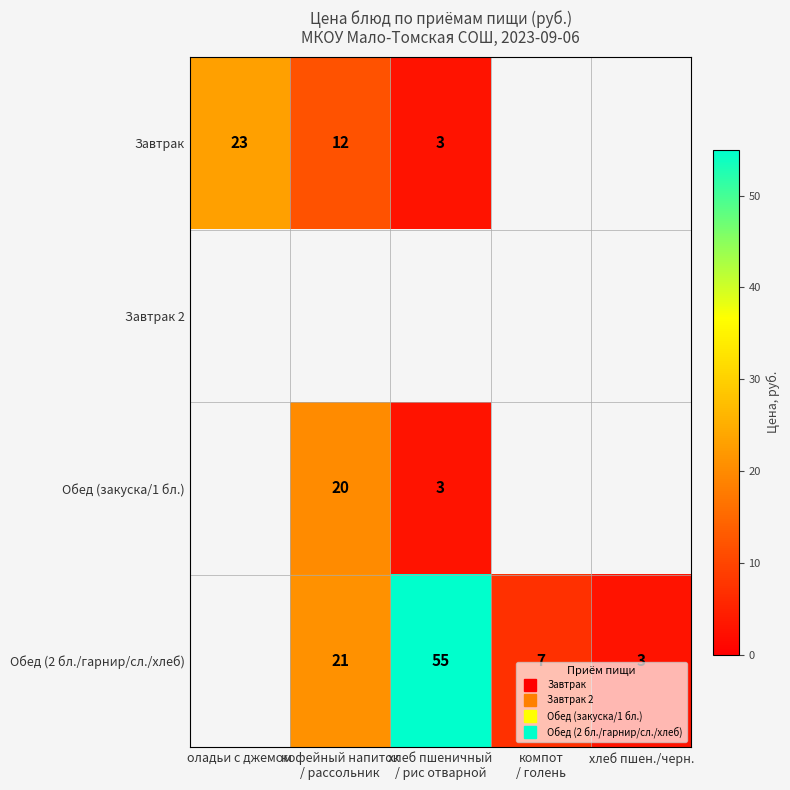

What is the greatest value displayed?

55.0